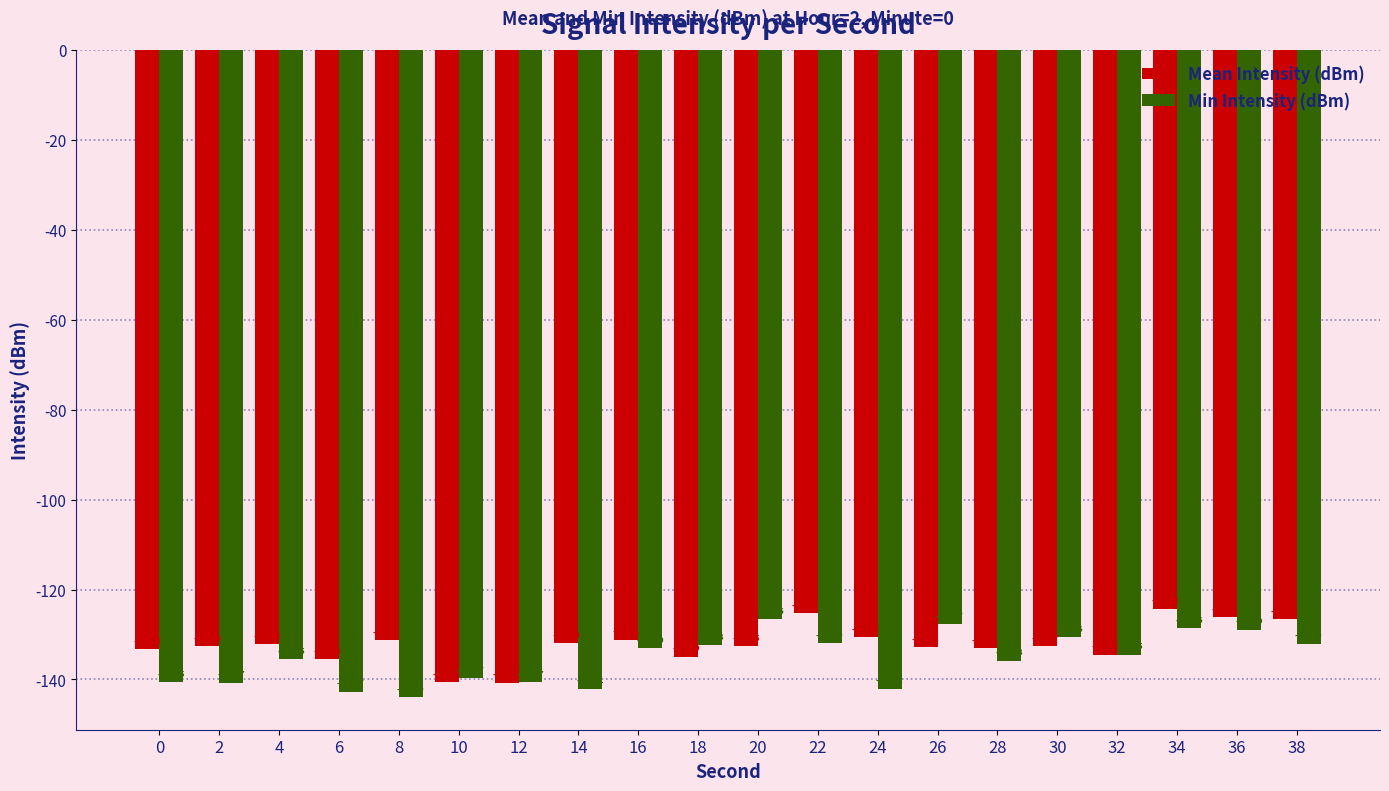

Is the value of Mean Intensity (dBm) at 34 greater than the value of Min Intensity (dBm) at 6?

Yes